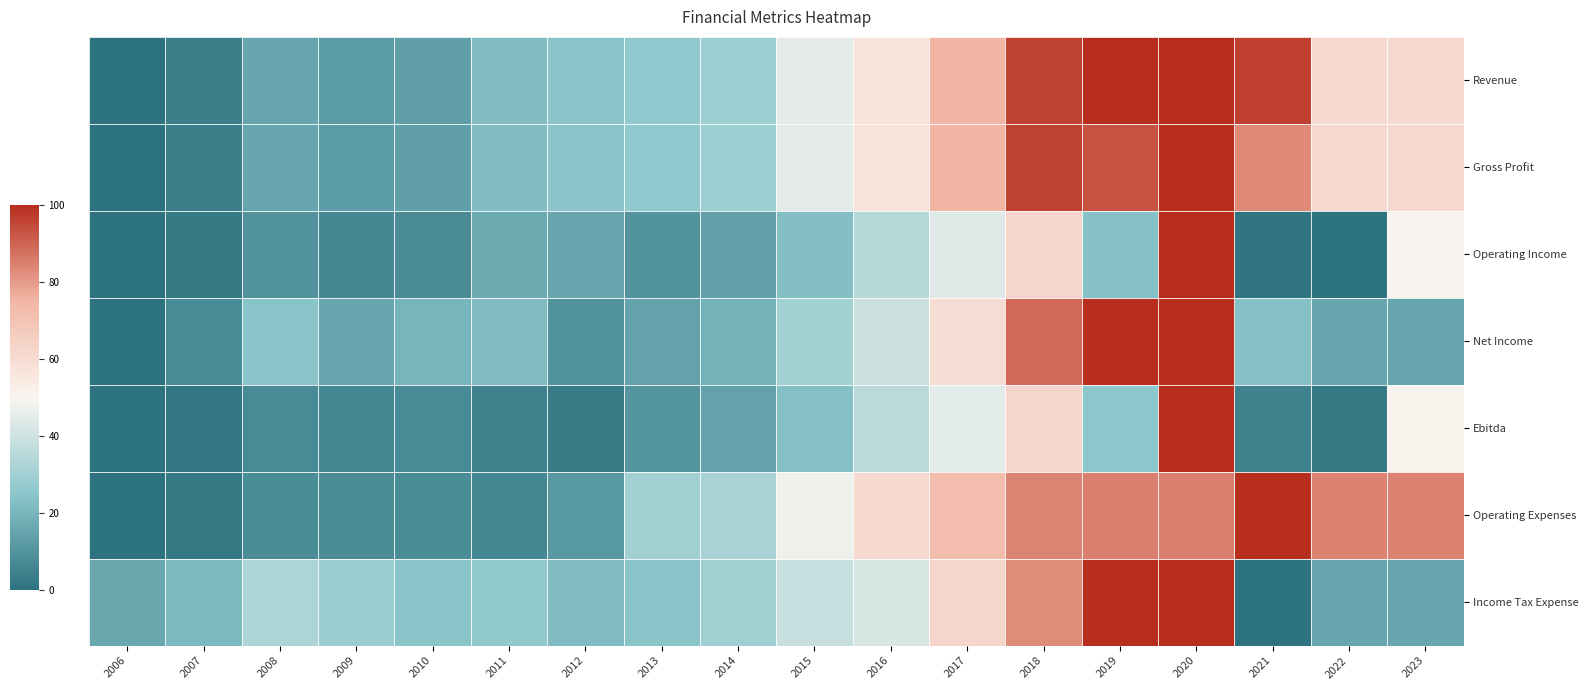

Which series has the largest range (max minus min)?

Revenue